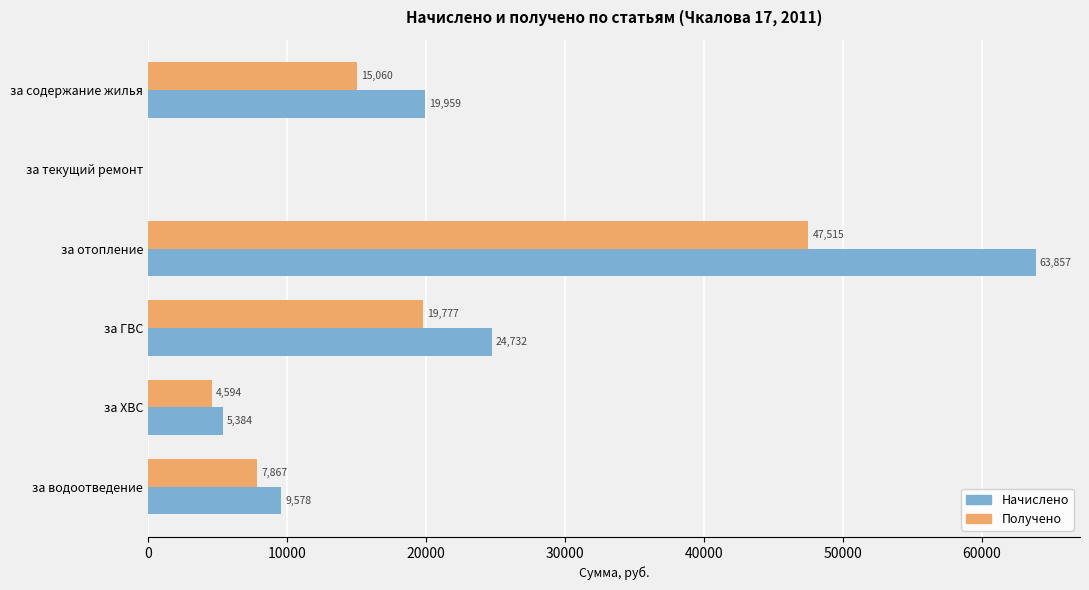

Read the Начислено value at за водоотведение.

9577.9